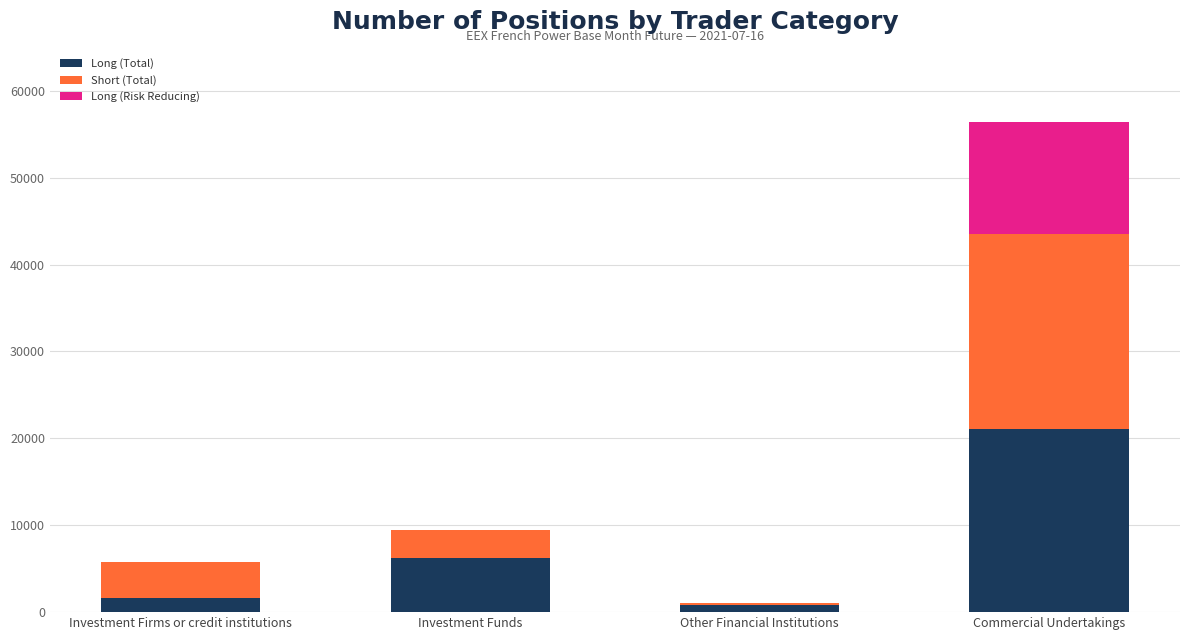

What are all the series names shown in the legend?

Long (Total), Short (Total), Long (Risk Reducing)